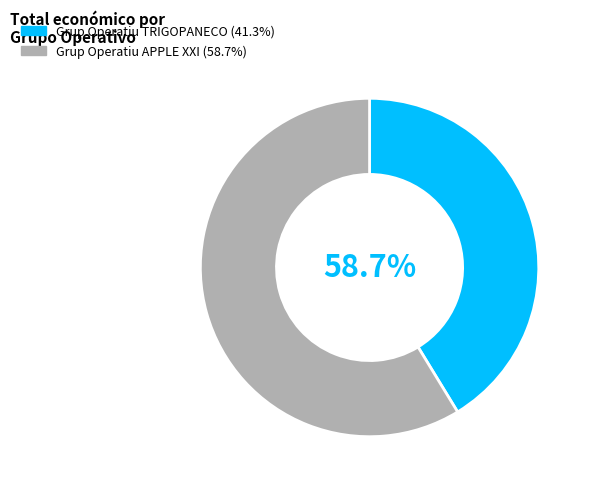

Is there any slice that represents more than half of the pie?

Yes